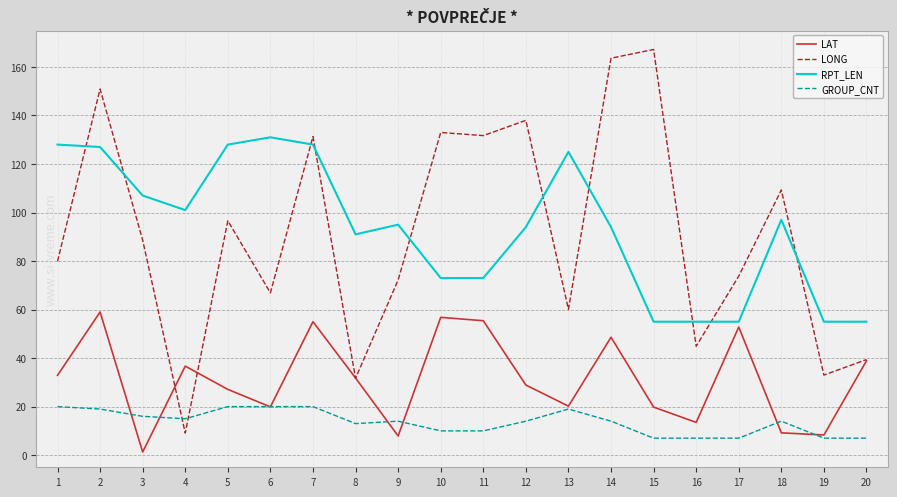

Between 2 and 7, which series saw the biggest shift?

LONG